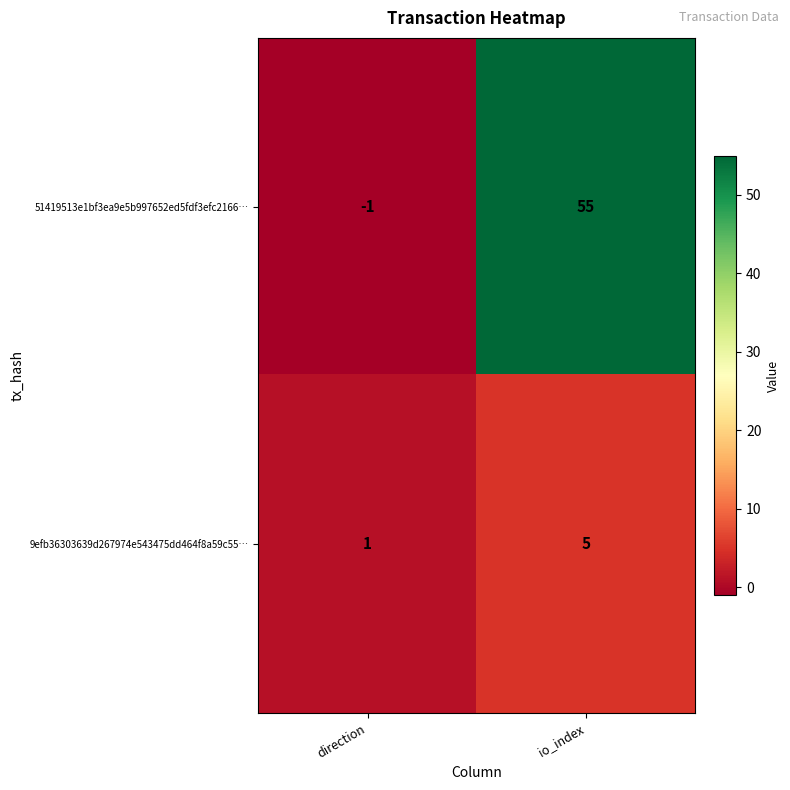

At which category does the chart reach its peak across all series?

io_index